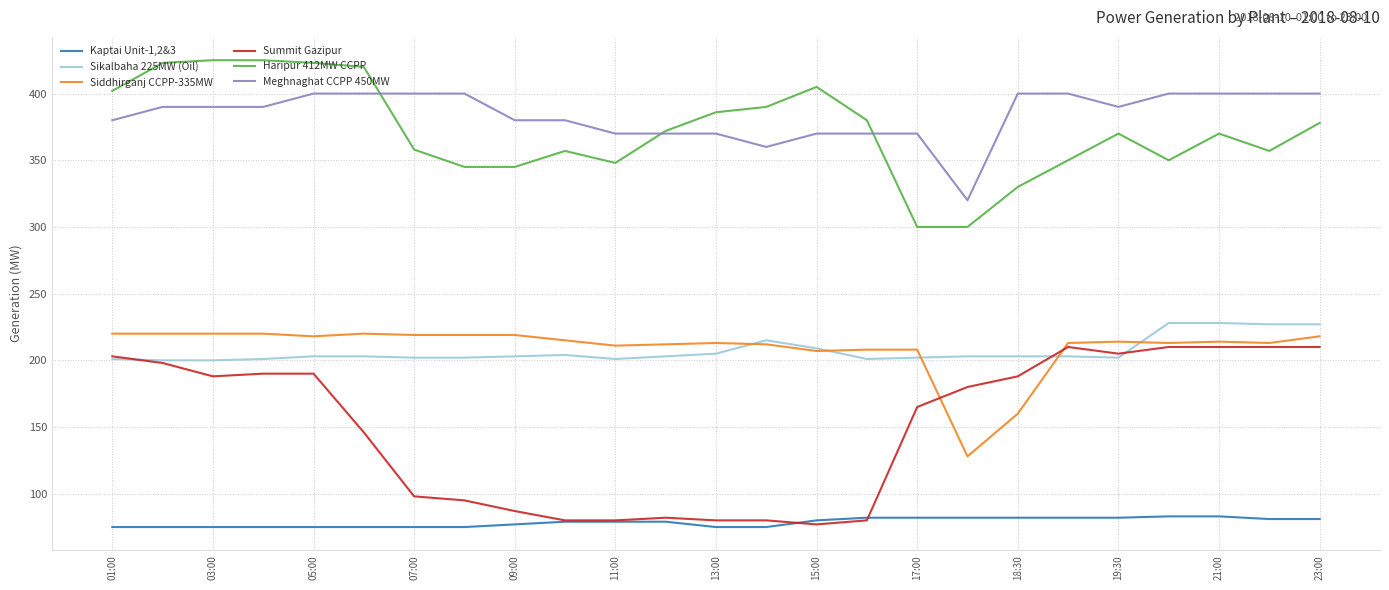

True or false: Haripur 412MW CCPP and Sikalbaha 225MW (Oil) intersect in this chart.

False